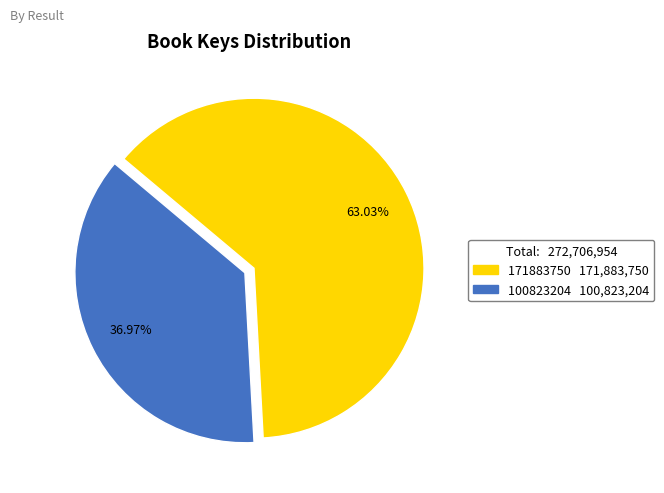

What is the ratio of the value at 171883750 171,883,750 to the value at 100823204 100,823,204?

1.7